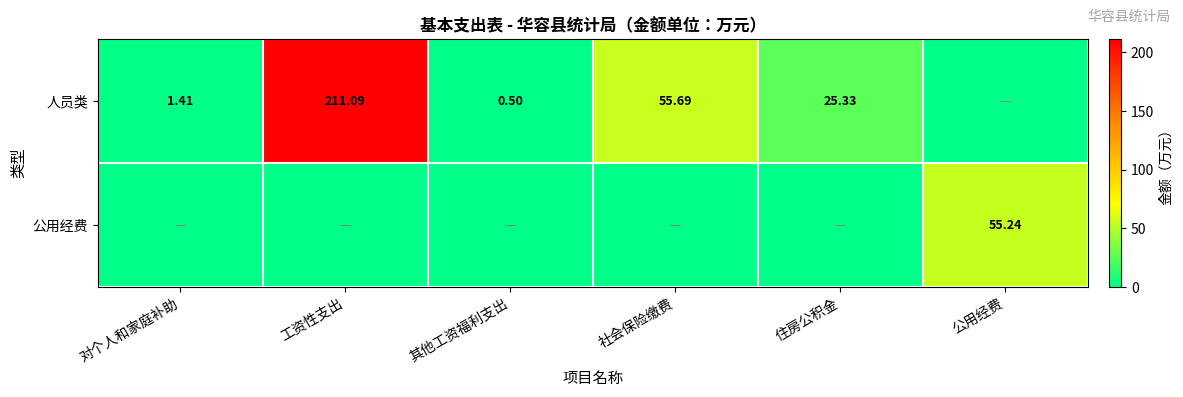

Is the value of 人员类 at 社会保险缴费 greater than the value of 公用经费 at 公用经费?

Yes